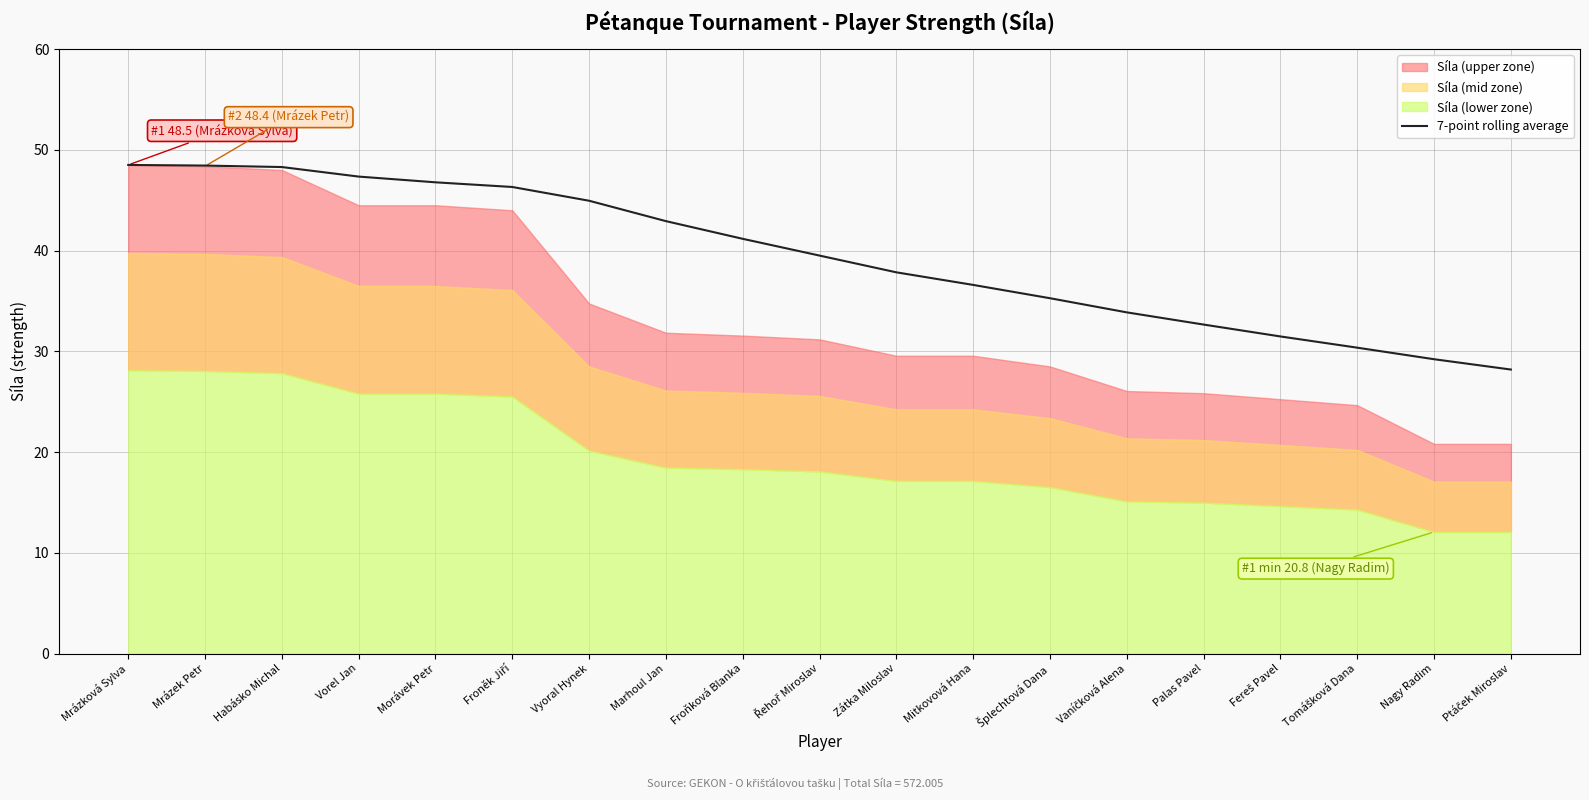

How many categories are shown in the chart?

19